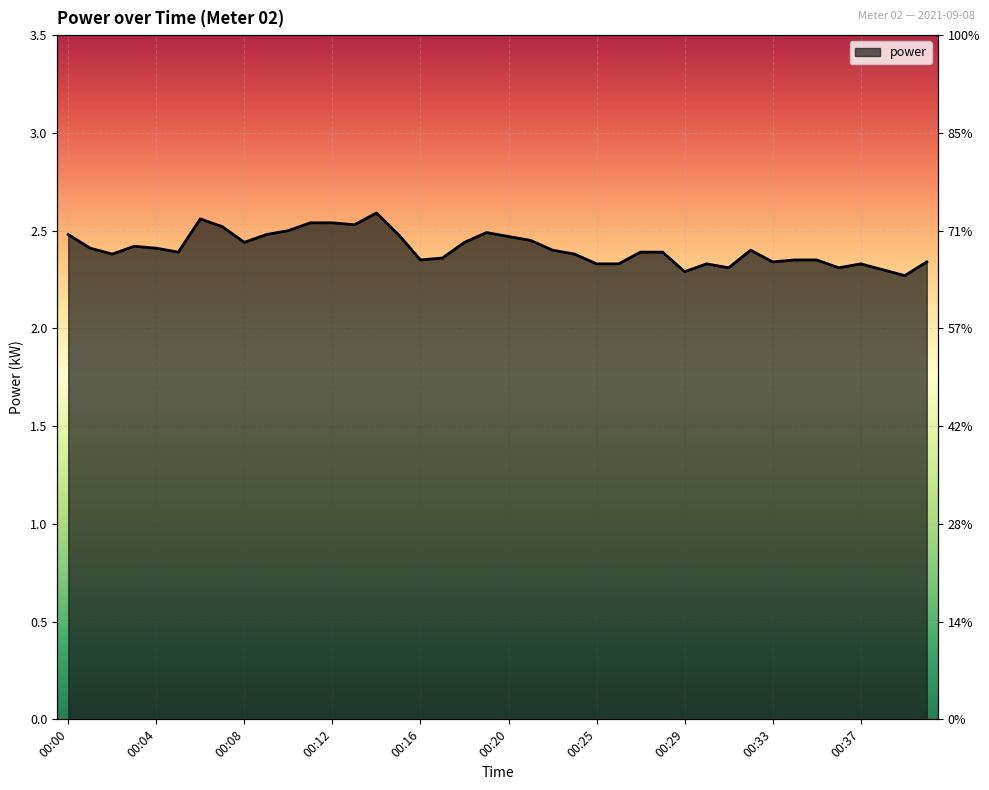

What is the minimum value shown in the chart?

2.3